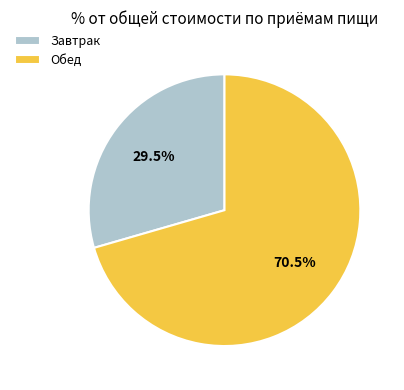

What is the total percentage of Обед and Завтрак?

100.0%